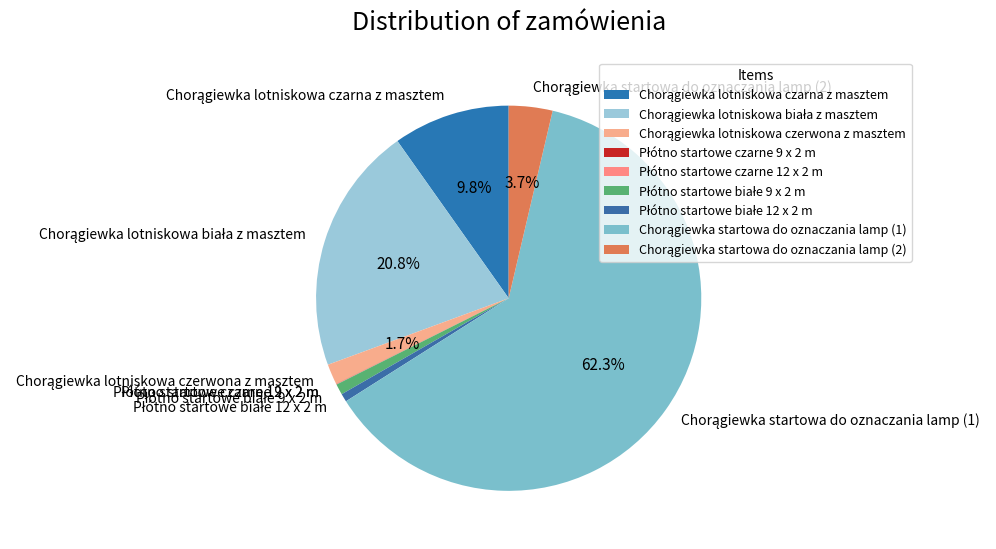

Is there a majority slice in this chart?

Yes